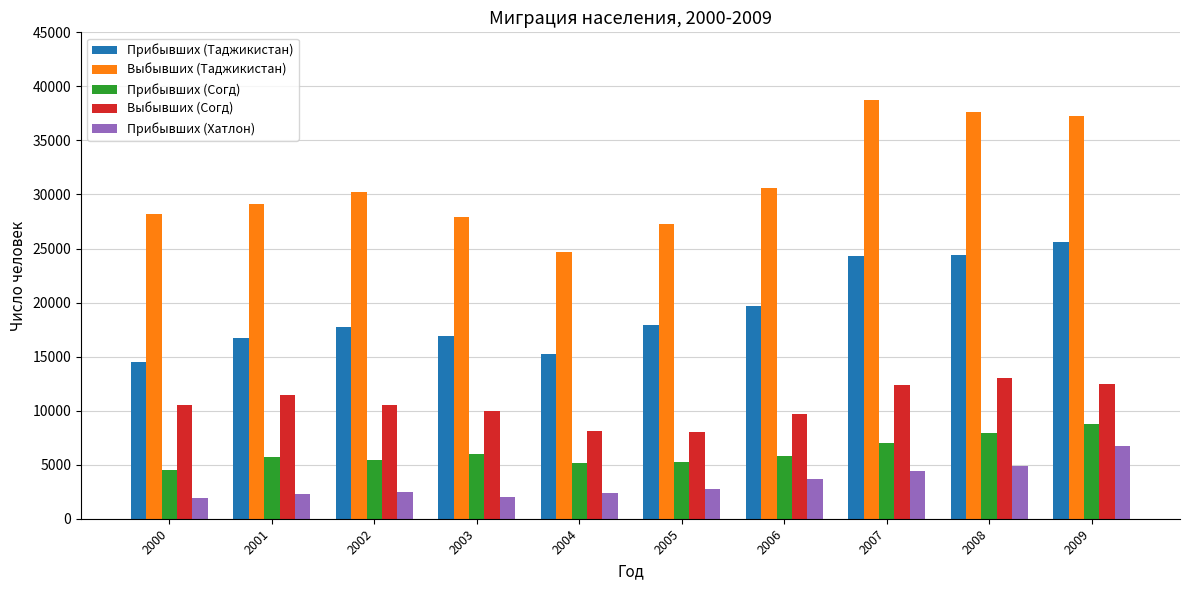

At which category does the chart reach its peak across all series?

2007